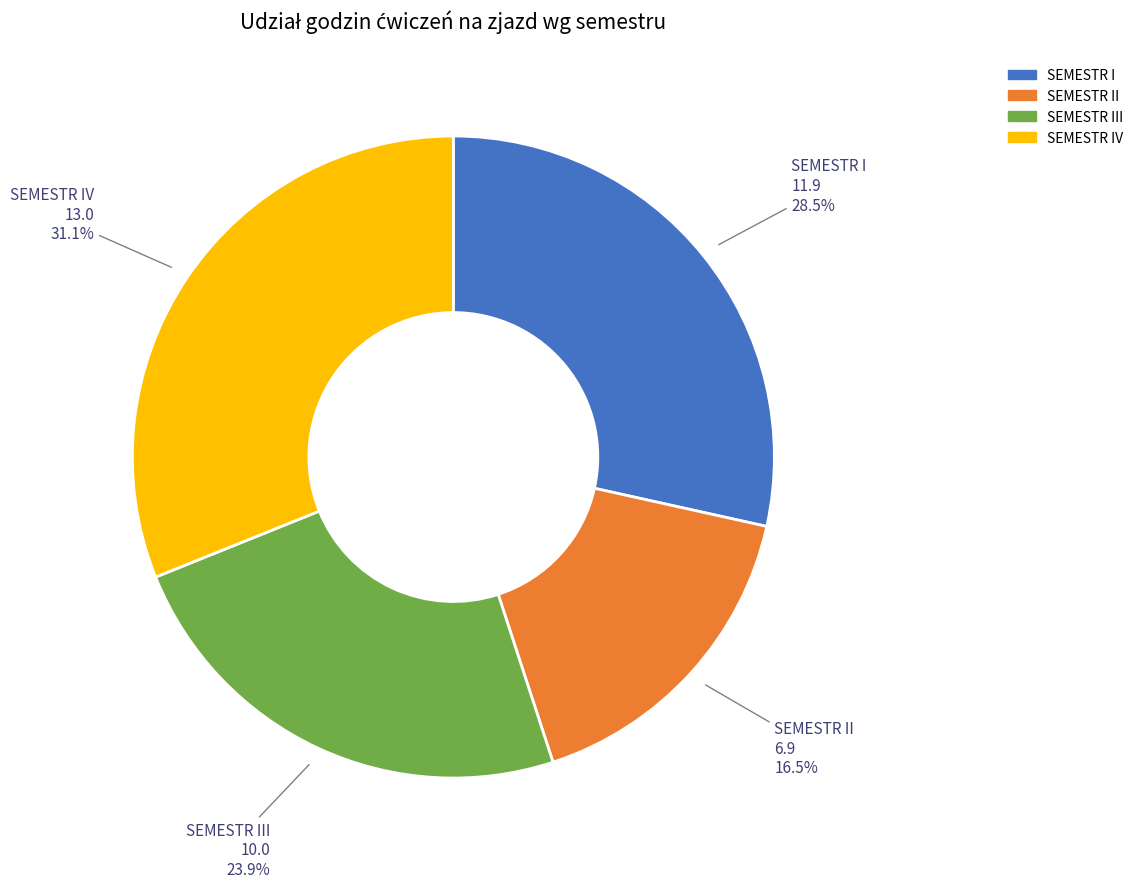

Is there a majority slice in this chart?

No